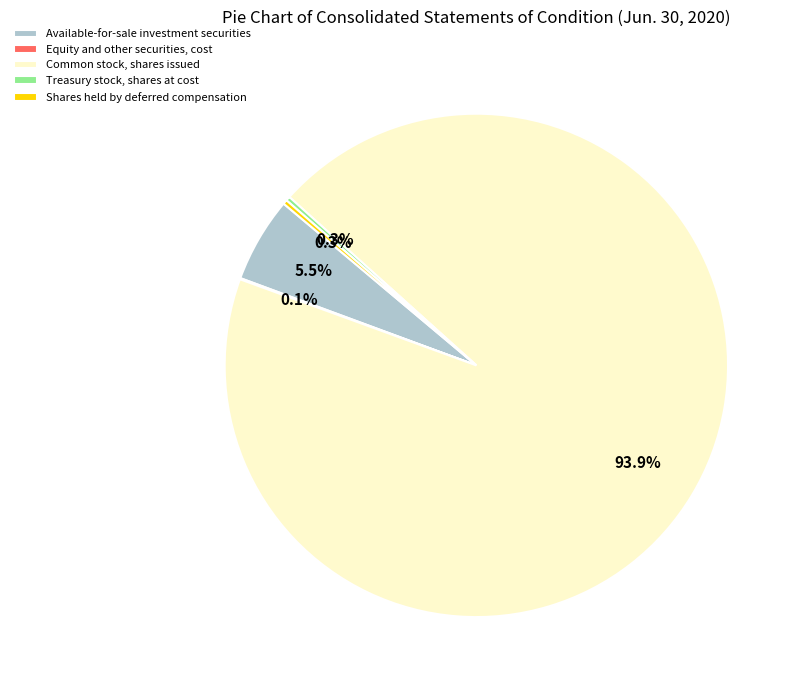

Which category has the biggest portion of the pie?

Common stock, shares issued